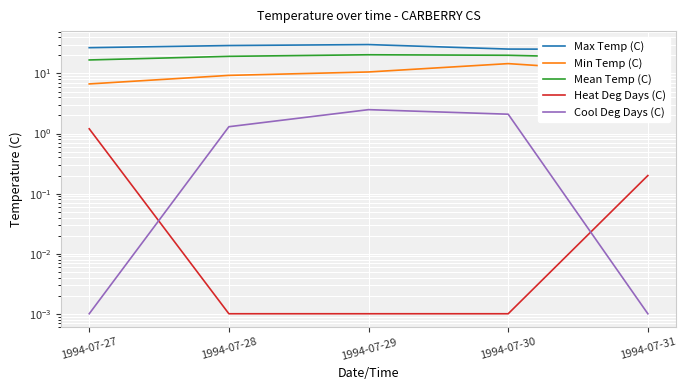

Rank the series by their maximum value, from lowest to highest.

Heat Deg Days (C), Cool Deg Days (C), Min Temp (C), Mean Temp (C), Max Temp (C)